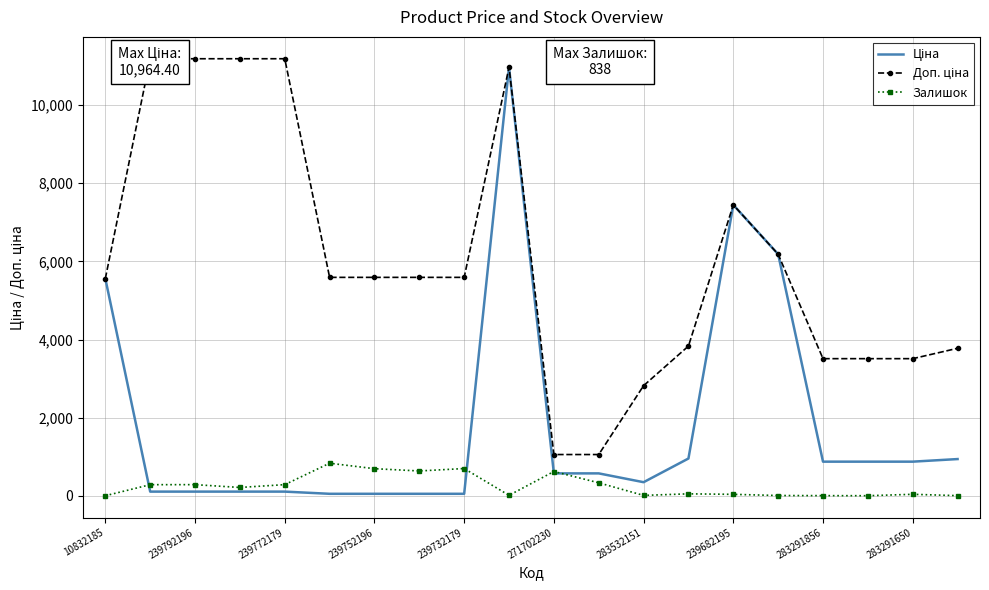

Reading right to left, what are all the values shown in this chart?

Ціна: 944.2	878.0	878.0	878.0	6182.6	7444.6	958.4	352.6	578.1	578.1	10964.4	55.9	55.9	55.9	55.9	111.8	111.8	111.8	111.8	5560.3
Доп. ціна: 3777.0	3511.9	3511.9	3511.9	6182.6	7444.6	3833.8	2821.2	1060.0	1060.0	10964.4	5591.0	5591.0	5591.0	5591.0	11182.0	11182.0	11182.0	11182.0	5560.3
Залишок: 9.0	43.0	7.0	9.0	12.0	42.0	55.0	15.0	337.0	626.0	17.0	702.0	640.0	698.0	838.0	290.0	218.0	290.0	289.0	7.0